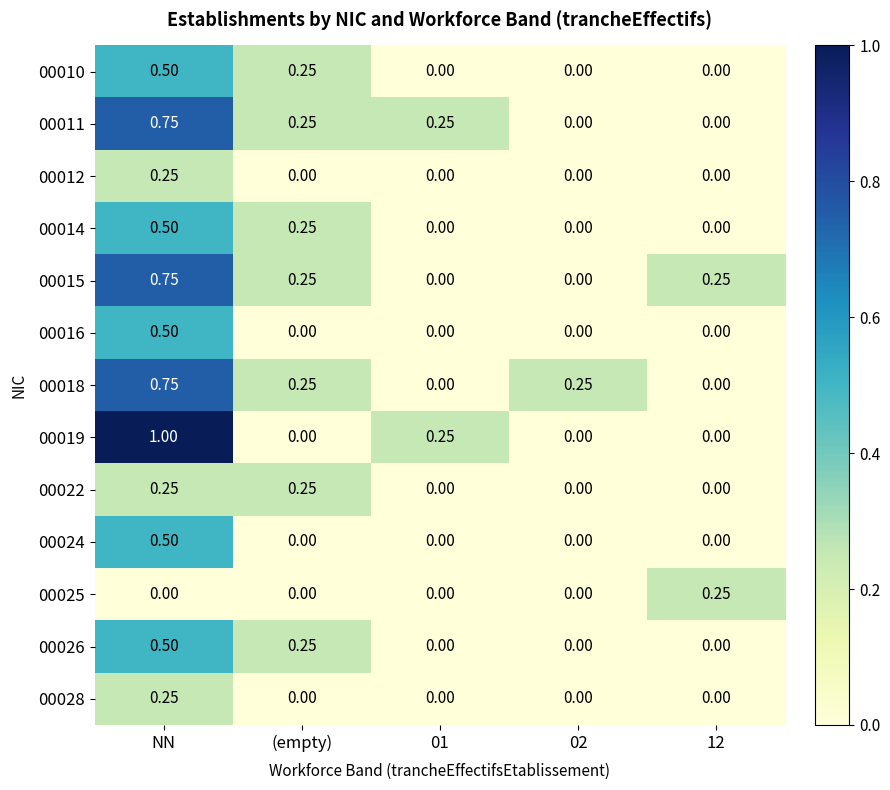

Is the value of 00025 at 01 greater than the value of 00012 at NN?

No